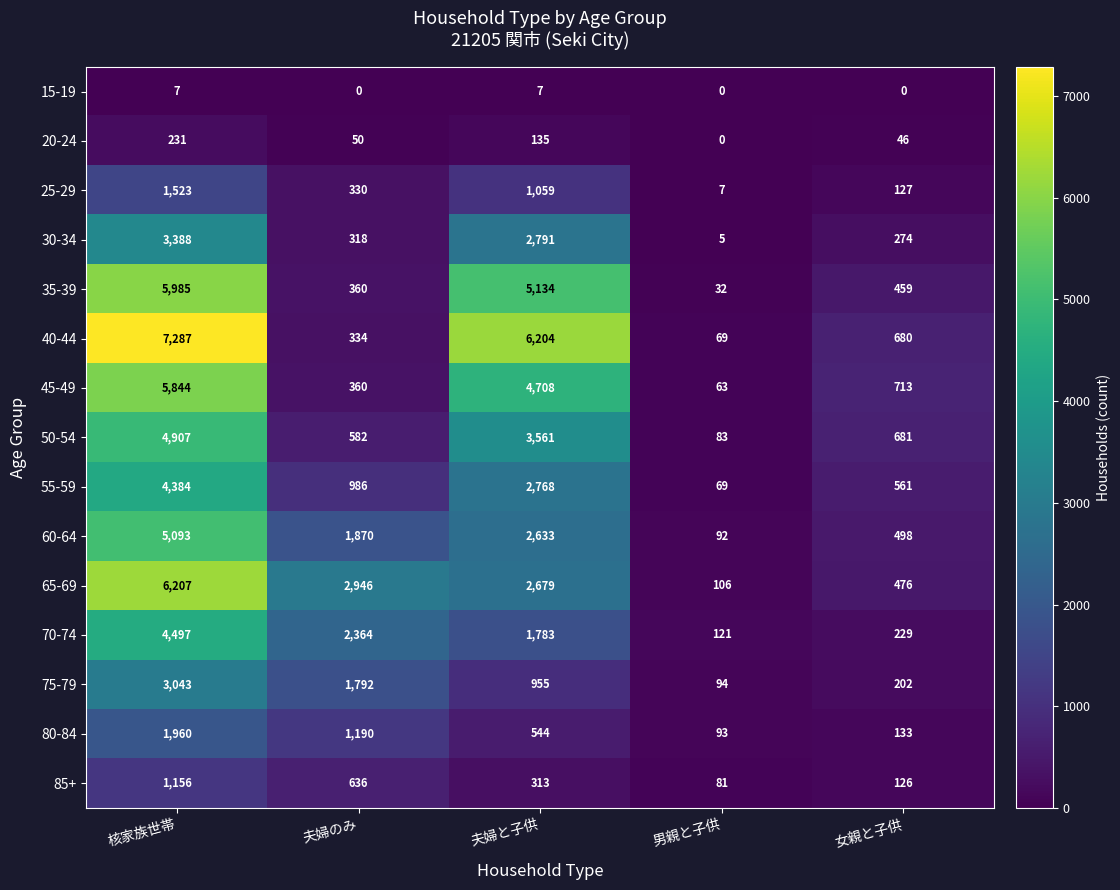

Rank the series by their maximum value, from highest to lowest.

40-44, 65-69, 35-39, 45-49, 60-64, 50-54, 70-74, 55-59, 30-34, 75-79, 80-84, 25-29, 85+, 20-24, 15-19